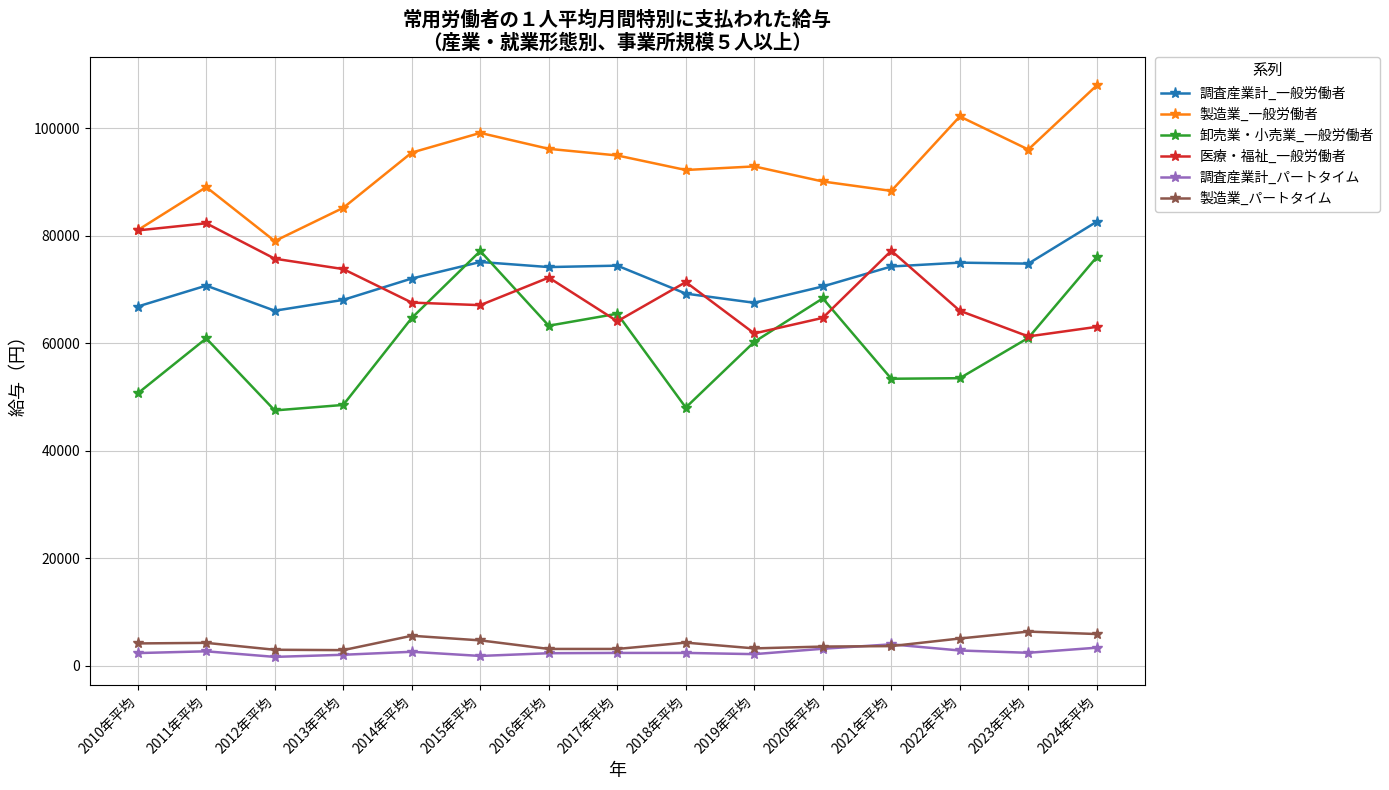

What is the lowest value of the 製造業_一般労働者 series?

79020